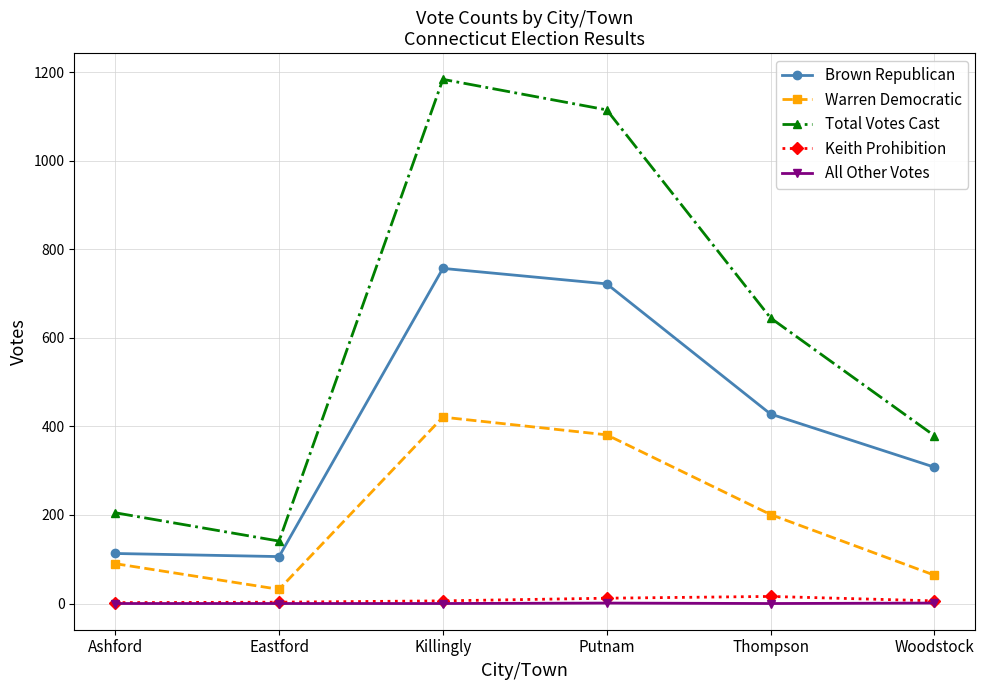

In Total Votes Cast, how many points are lower than both neighbors (excluding endpoints)?

1